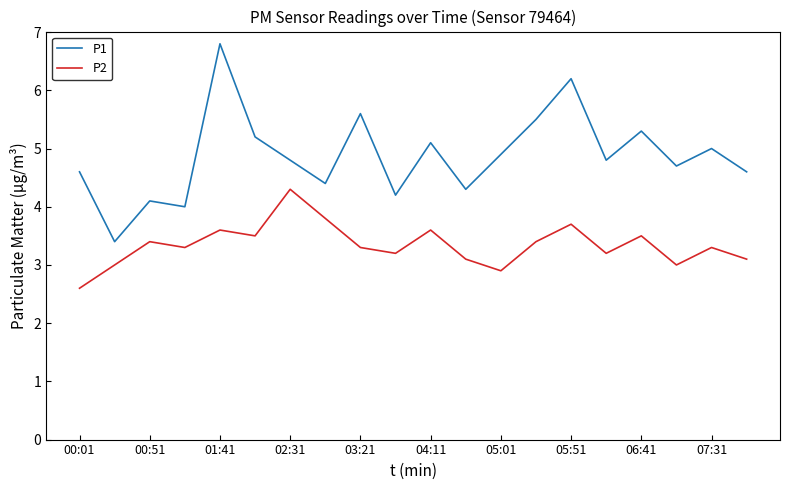

How many lines are shown in the chart?

2